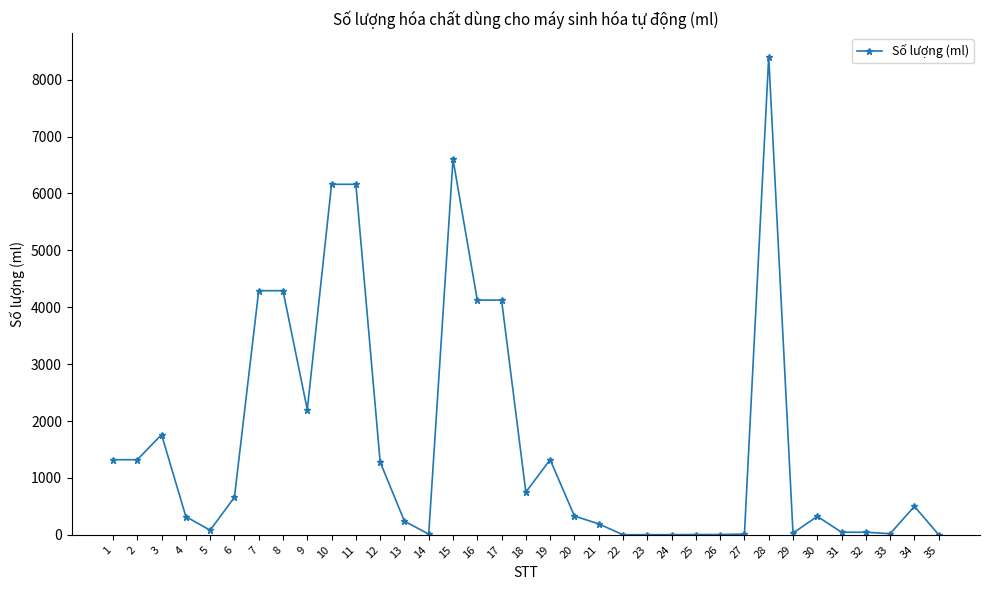

Does the chart display data point markers on the line(s)?

Yes